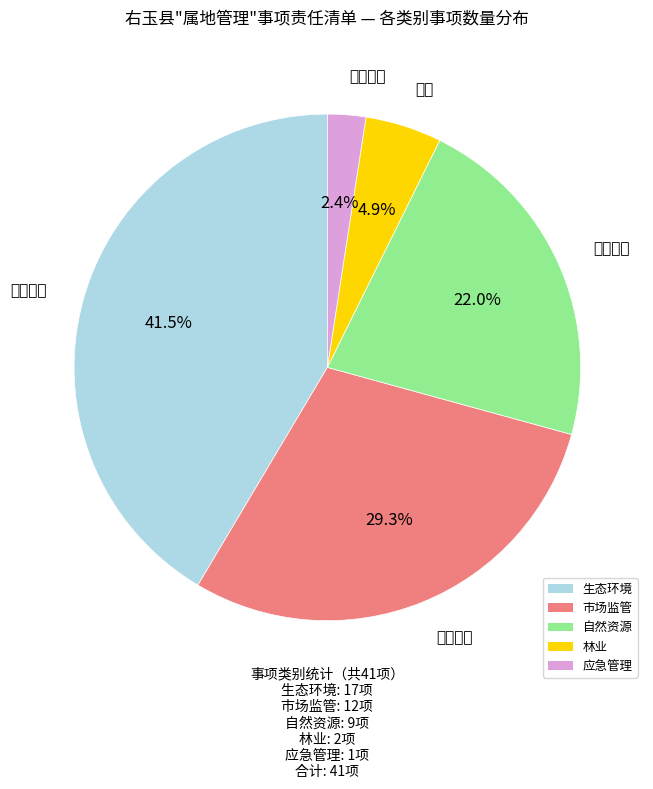

Which category has the smallest portion of the pie?

应急管理